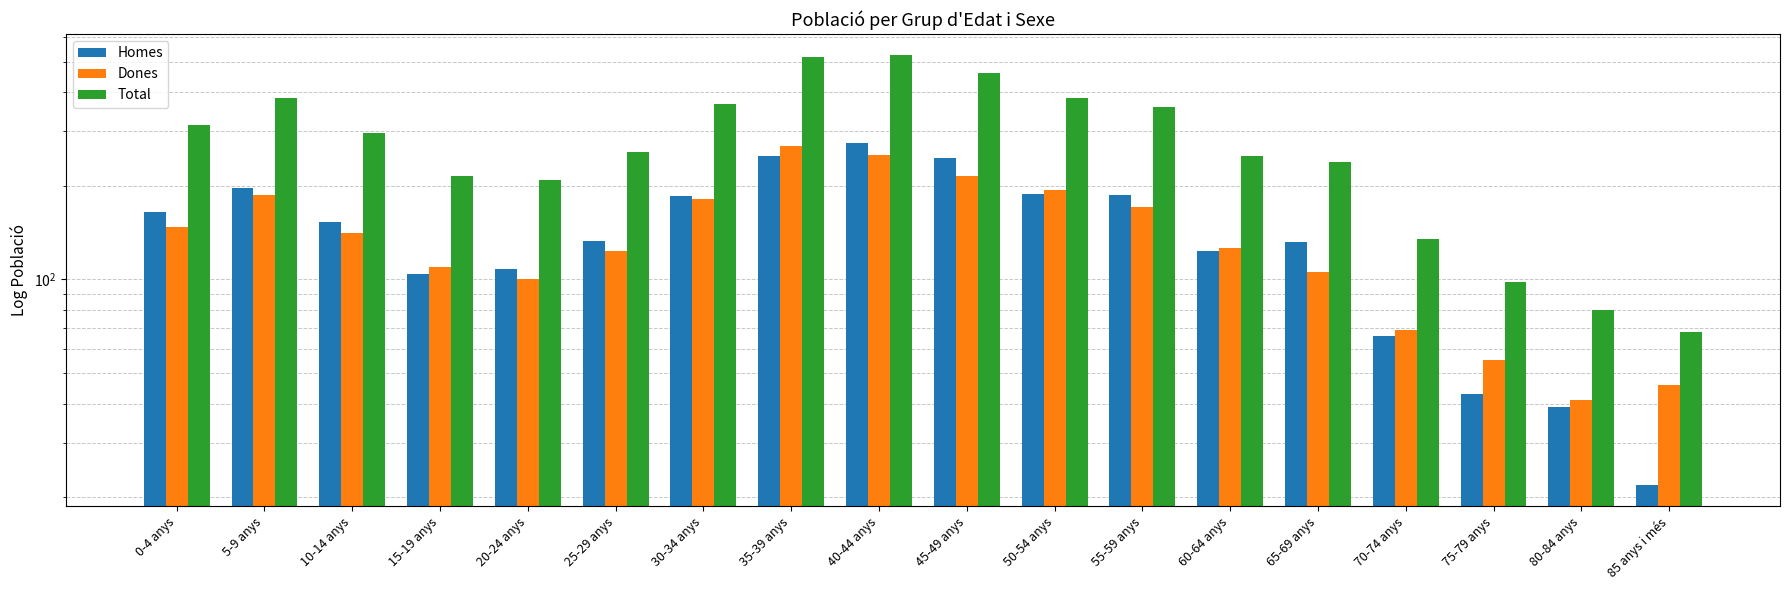

The value of Dones at 40-44 anys is 77. True or false?

False